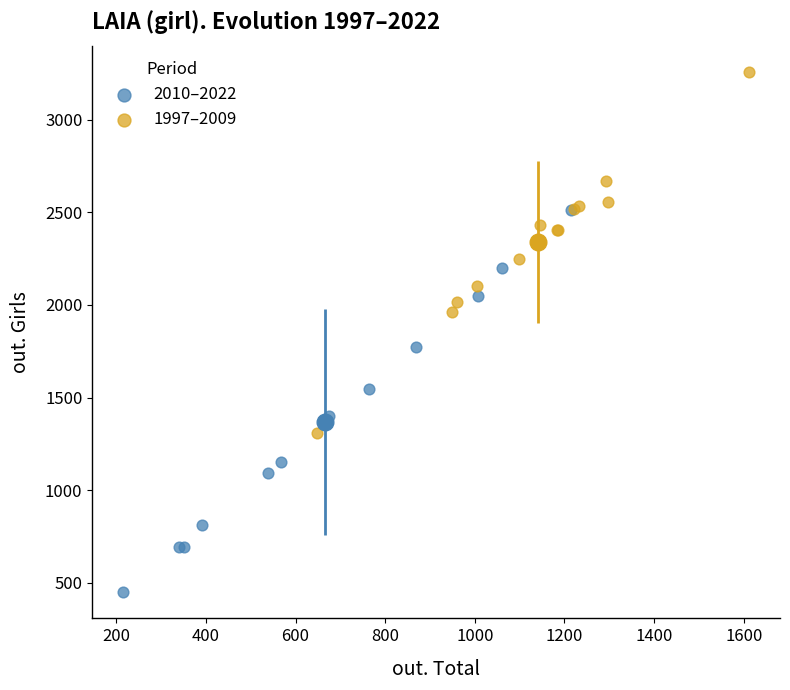

What are all the series names shown in the legend?

2010–2022, 1997–2009